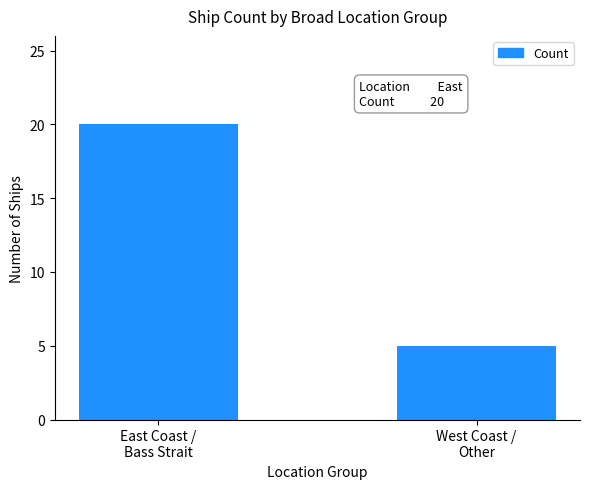

How many categories are shown in the chart?

2